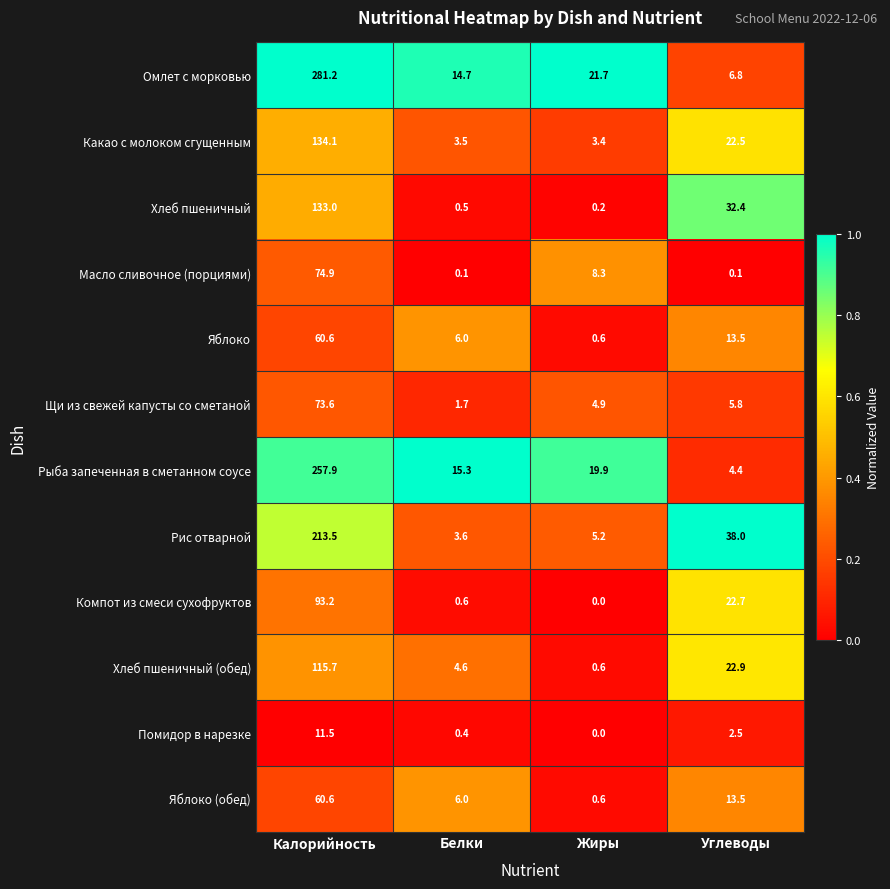

Between Калорийность and Углеводы, which series saw the biggest shift?

Омлет с морковью